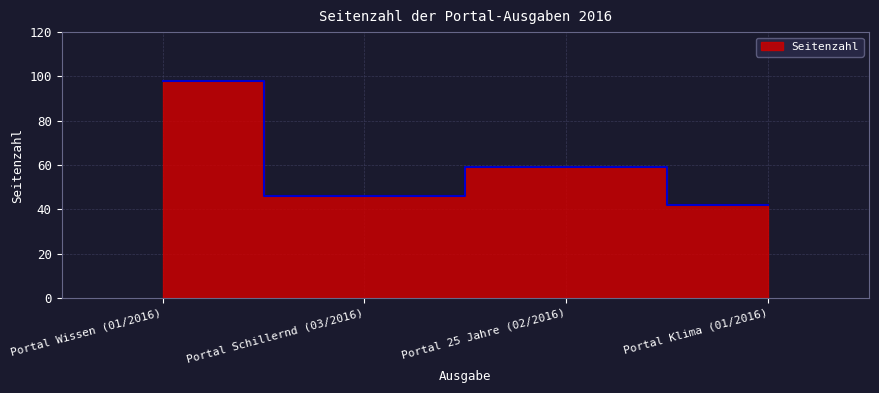

Rank the categories by value from highest to lowest.

Portal Wissen (01/2016), Portal 25 Jahre (02/2016), Portal Schillernd (03/2016), Portal Klima (01/2016)